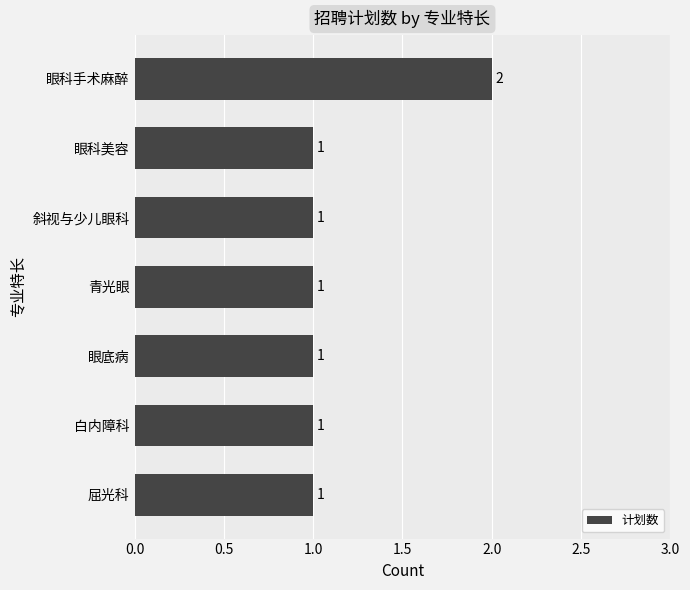

Which has a higher value, 斜视与少儿眼科 or 眼科手术麻醉?

眼科手术麻醉